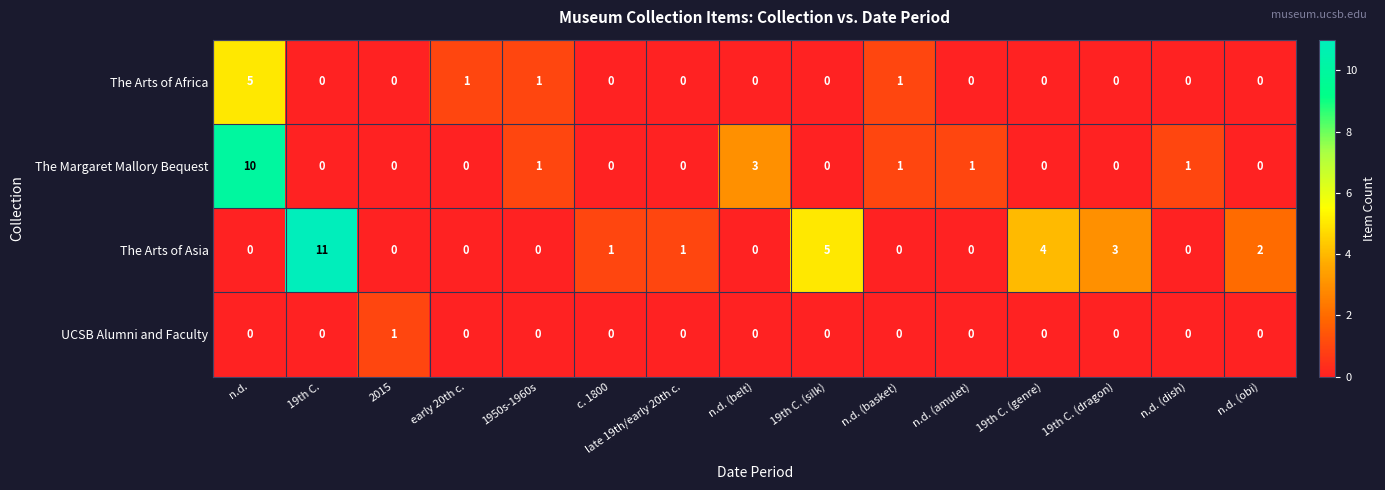

Between 19th C. and n.d. (dish), which series saw the biggest shift?

The Arts of Asia